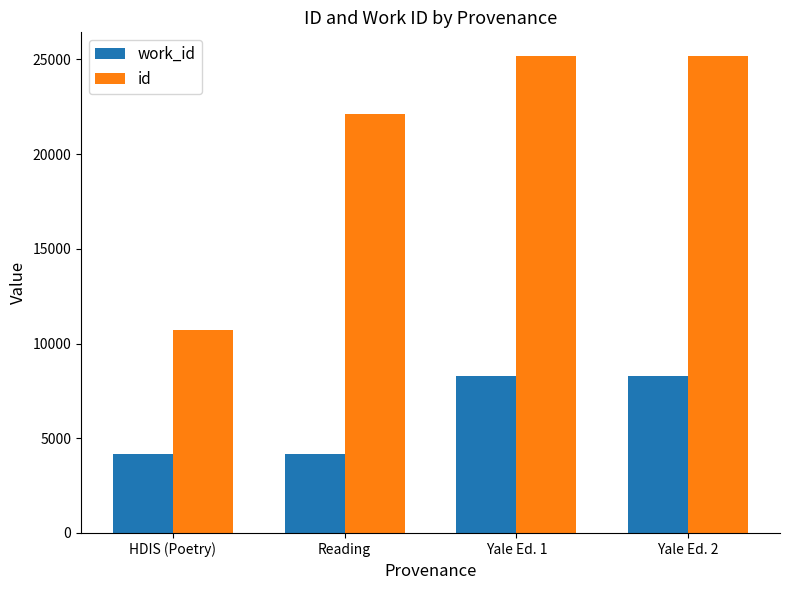

What is the spread (max minus min) of values at Reading?

17934